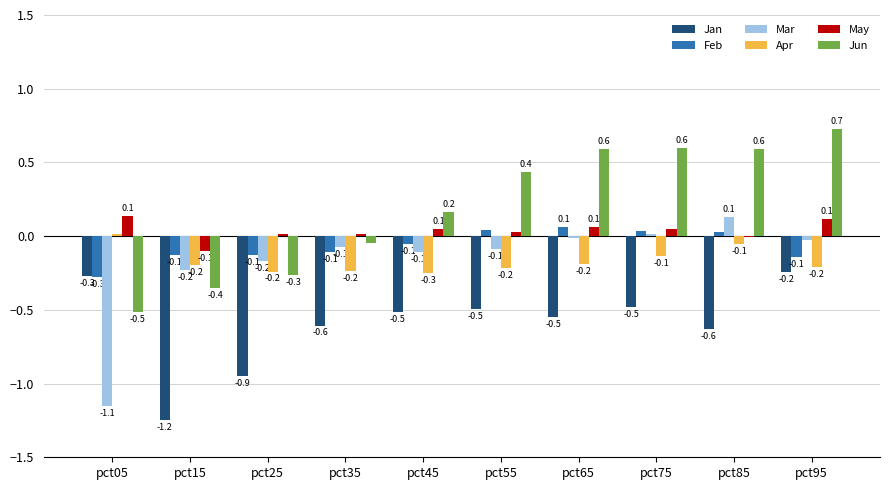

Between pct65 and pct95, which series saw the biggest shift?

Jan